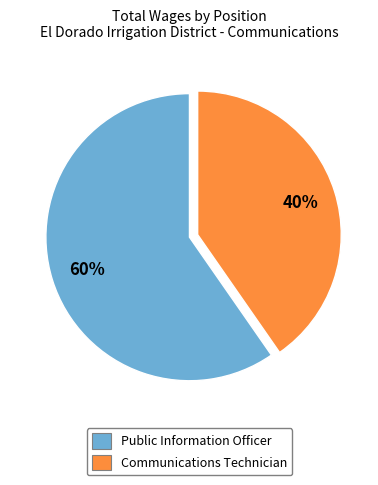

Approximately how many times larger is the value at Public Information Officer compared to Communications Technician?

1.5